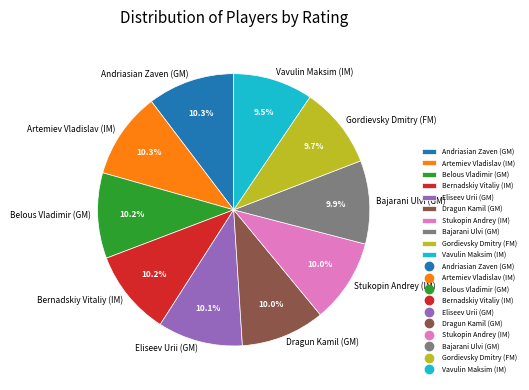

Combined, do Gordievsky Dmitry (FM) and Belous Vladimir (GM) account for over 50%?

No